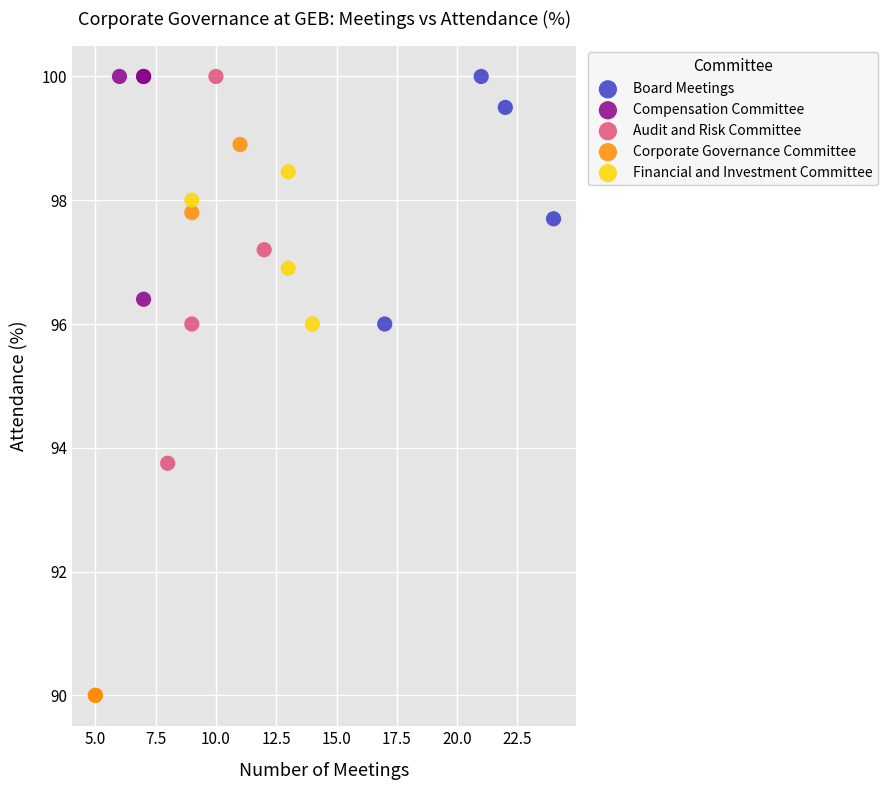

Which series reaches the minimum Y coordinate?

Corporate Governance Committee